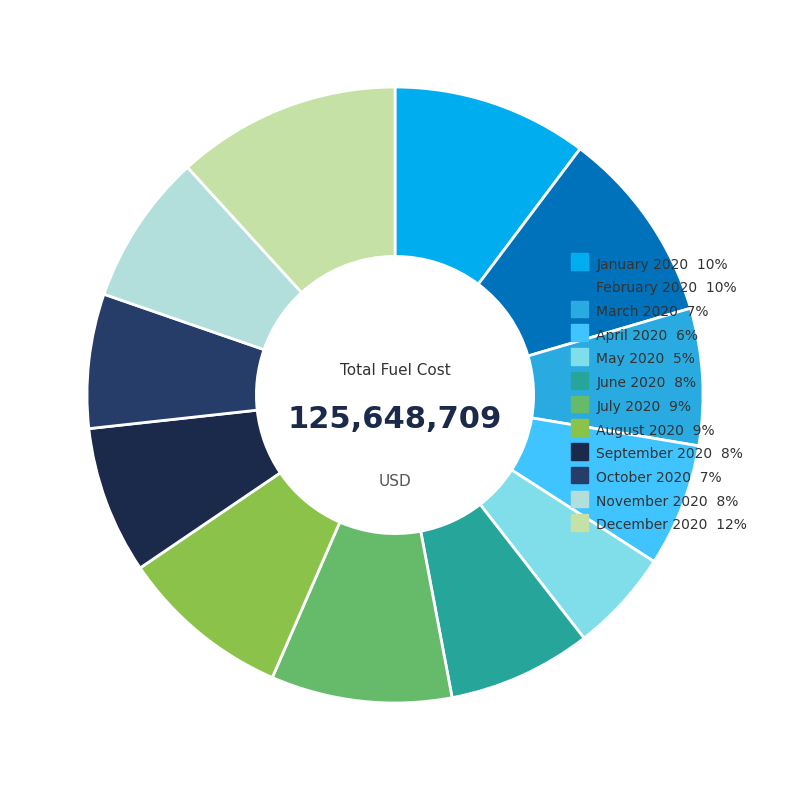

True or false: May 2020 accounts for 5% of the total.

True